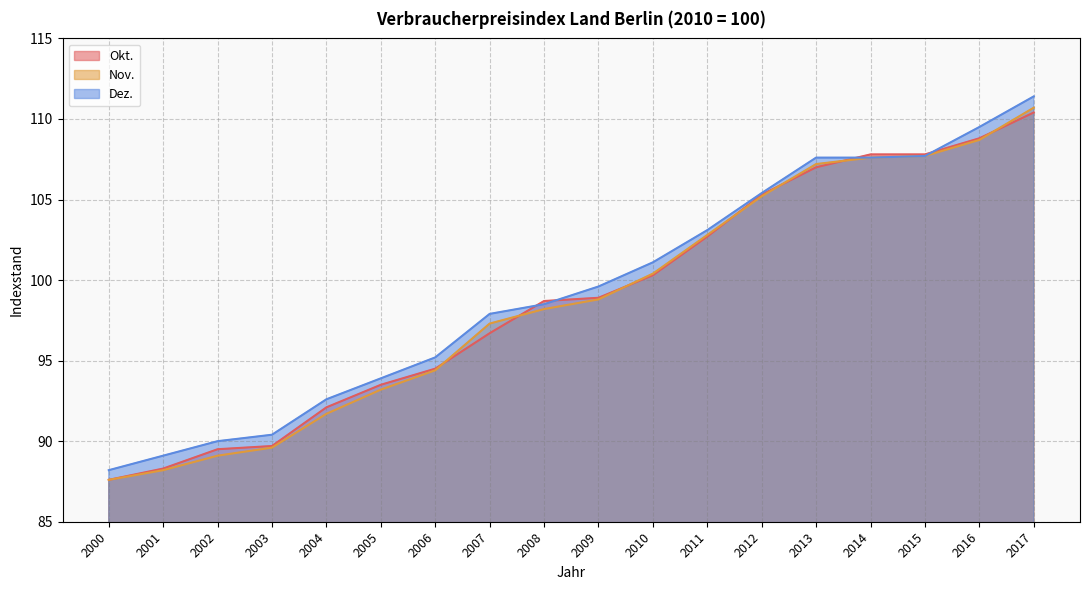

How many data points in Dez. are less than 99?

9